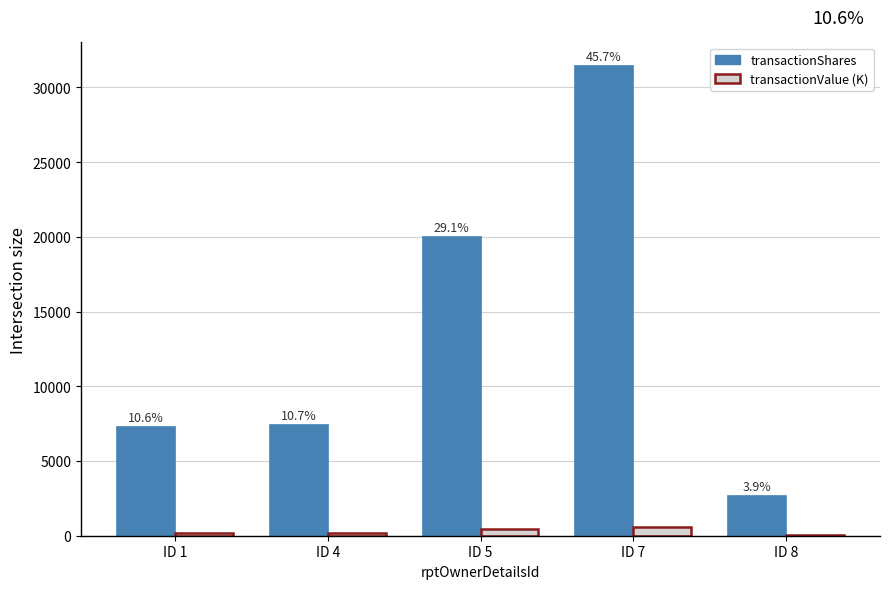

What is the minimum value for transactionValue (K)?

56.9